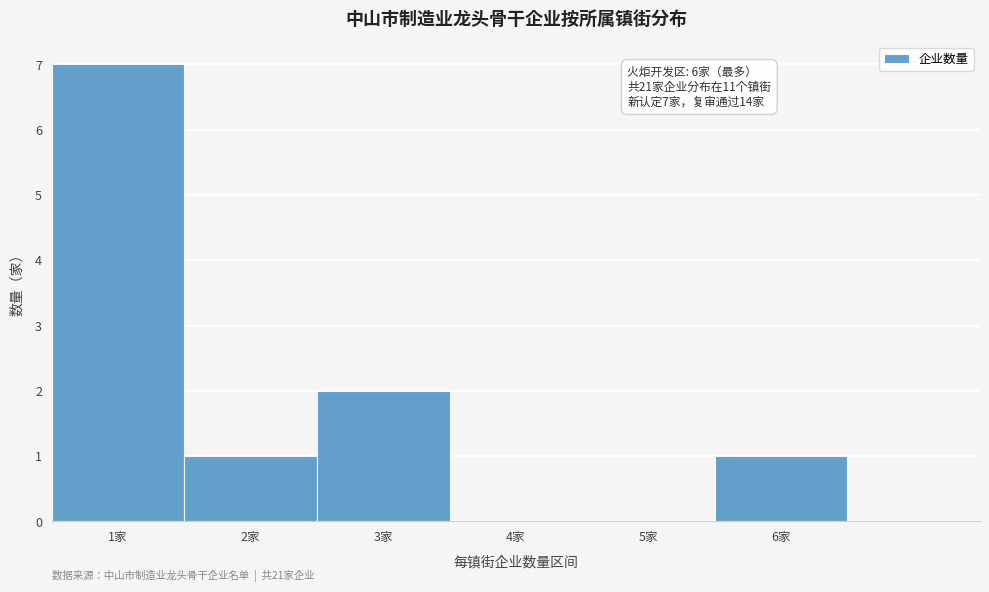

Which range on the x-axis has the tallest bar?

0.5 to 1.5